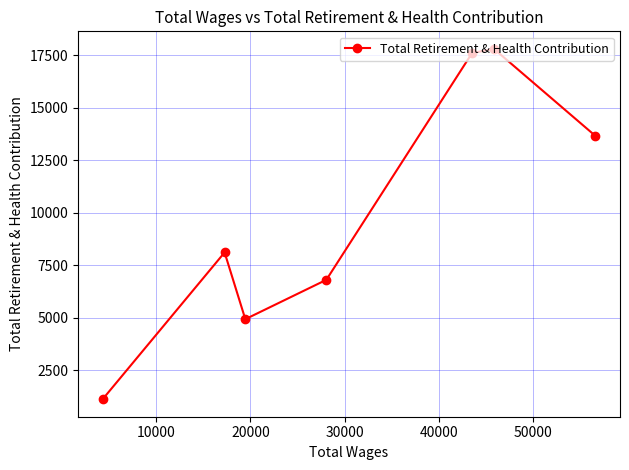

What is the maximum value shown in the chart?

17804